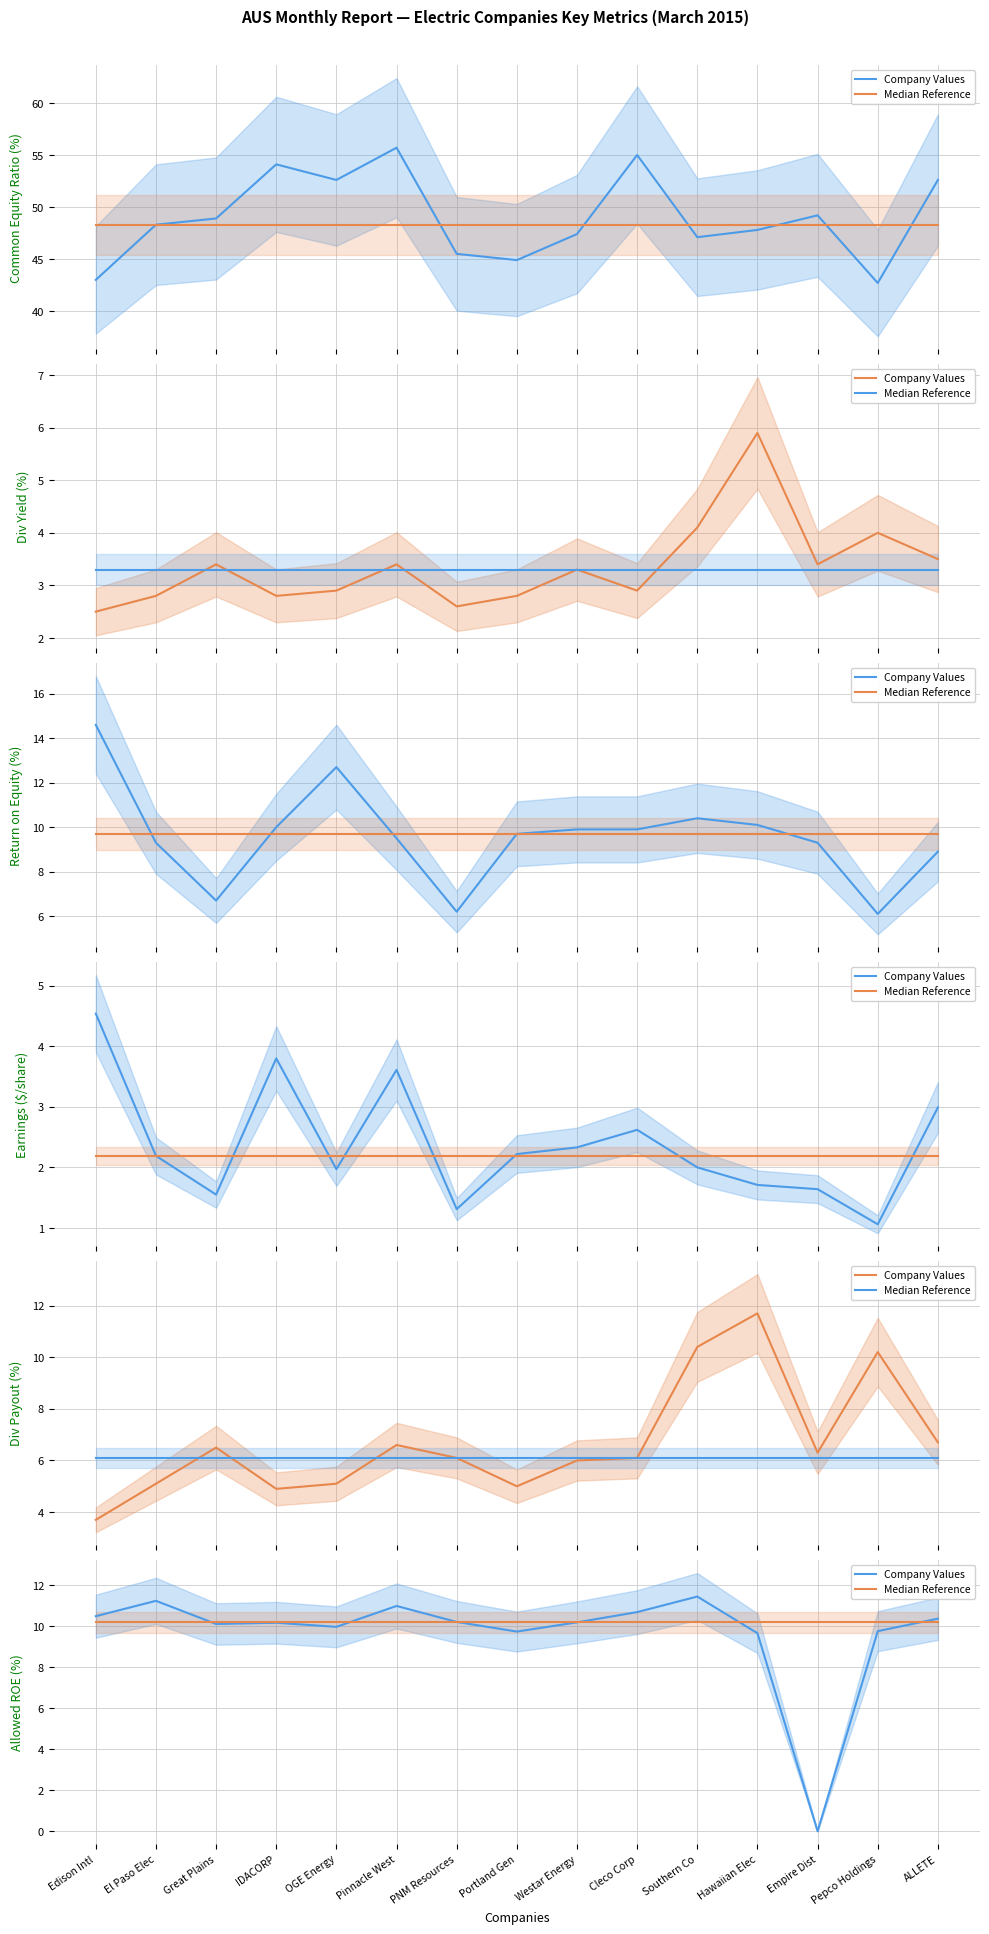

At how many categories does at least one series exceed 5?

15